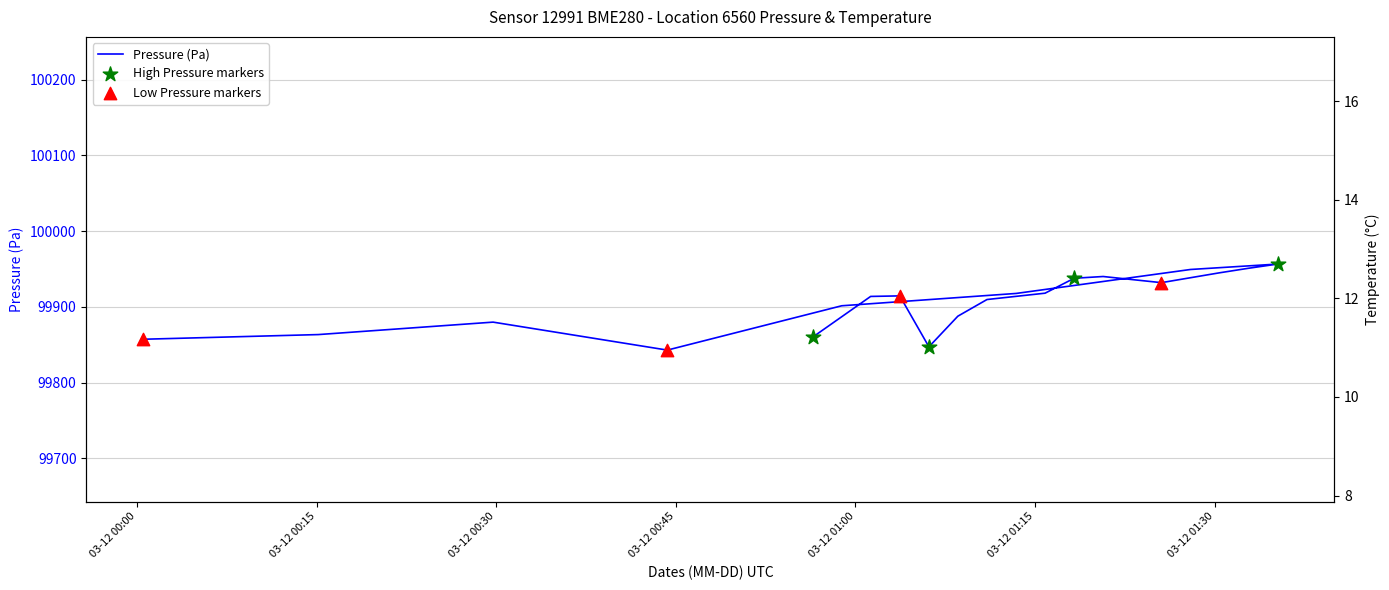

At how many categories does at least one series exceed 42922?

20